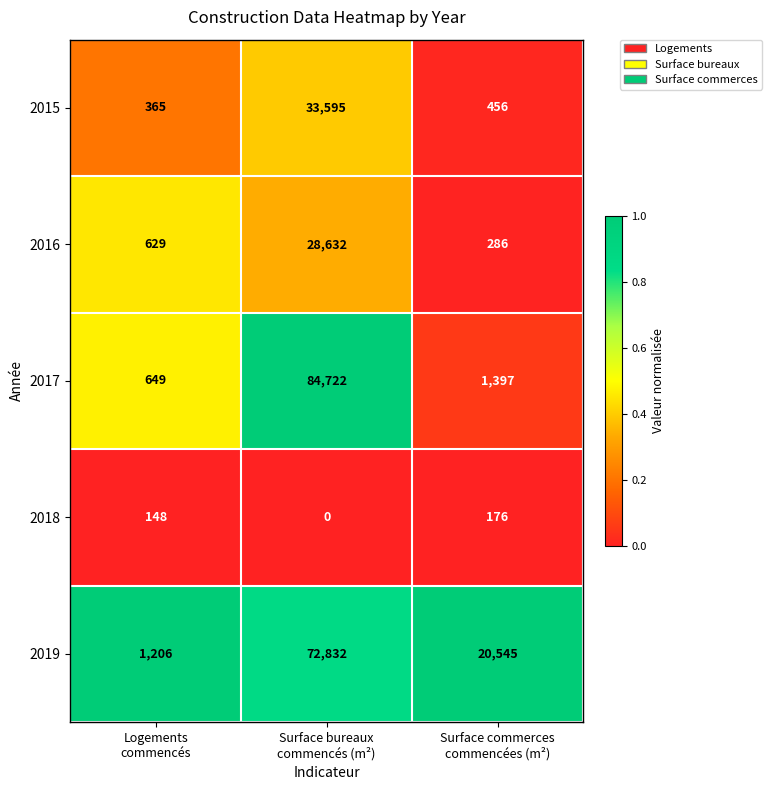

Reading right to left, what are all the values shown in this chart?

2015: 456	33595	365
2016: 286	28632	629
2017: 1397	84722	649
2018: 176	0	148
2019: 20545	72832	1206